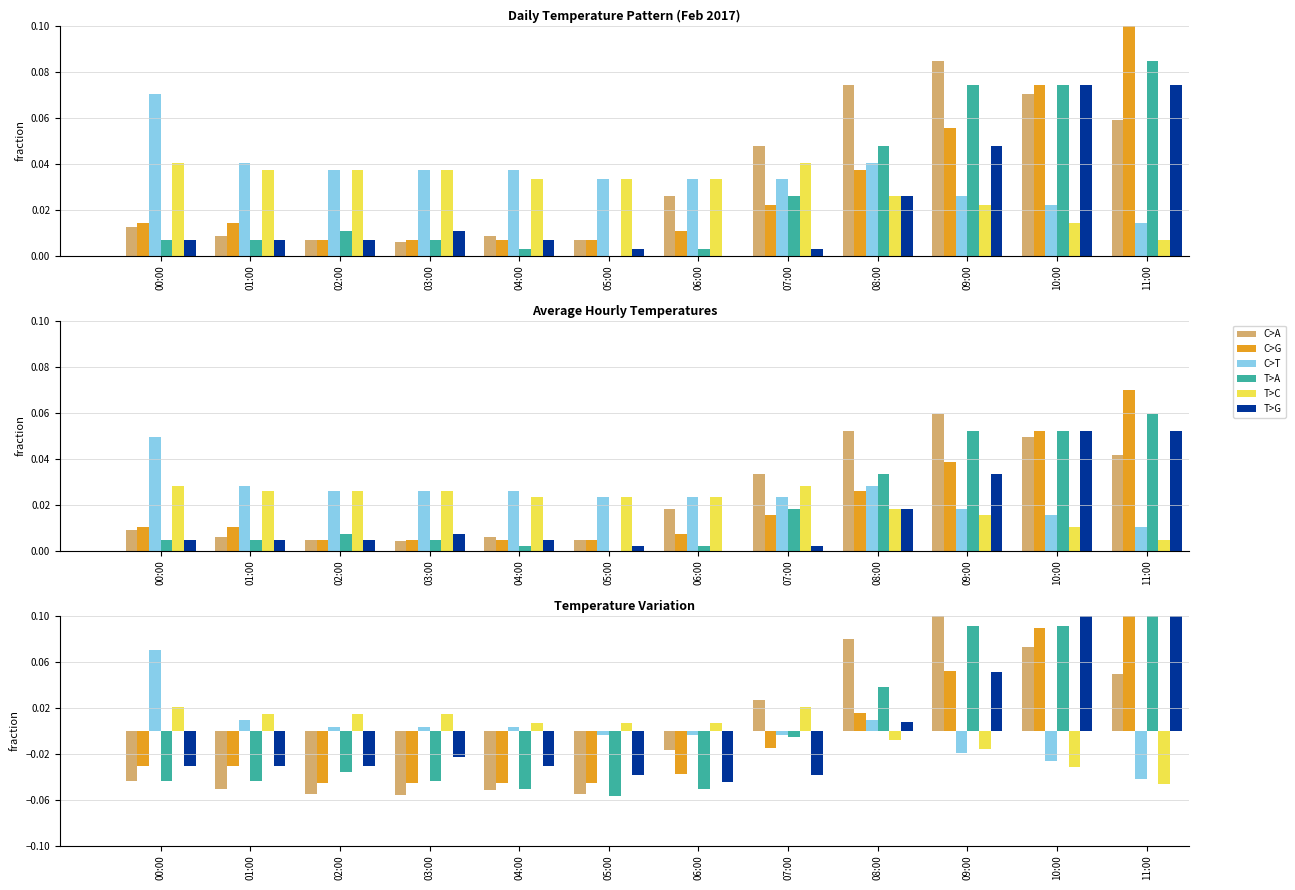

What is the spread (max minus min) of values at 06:00?

0.1